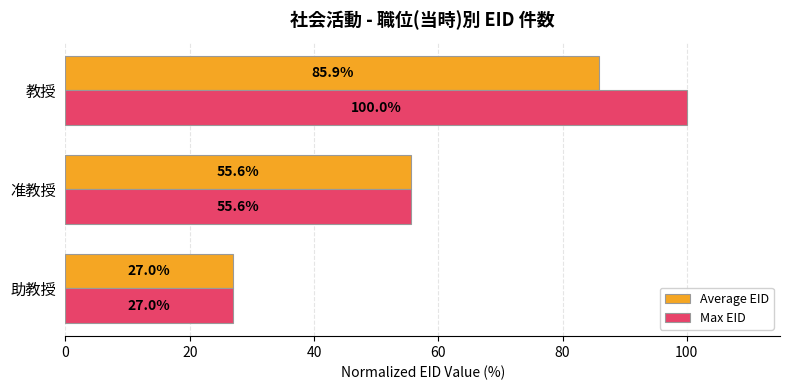

What is the sum of the Average EID values at 准教授 and 教授?

141.5